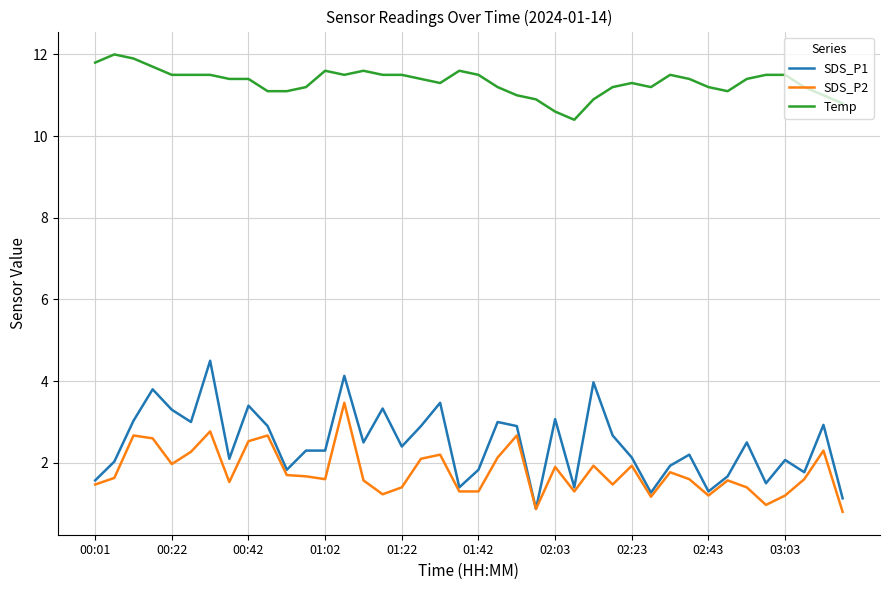

What is the difference between the maximum and second lowest values in the Temp series?

1.4